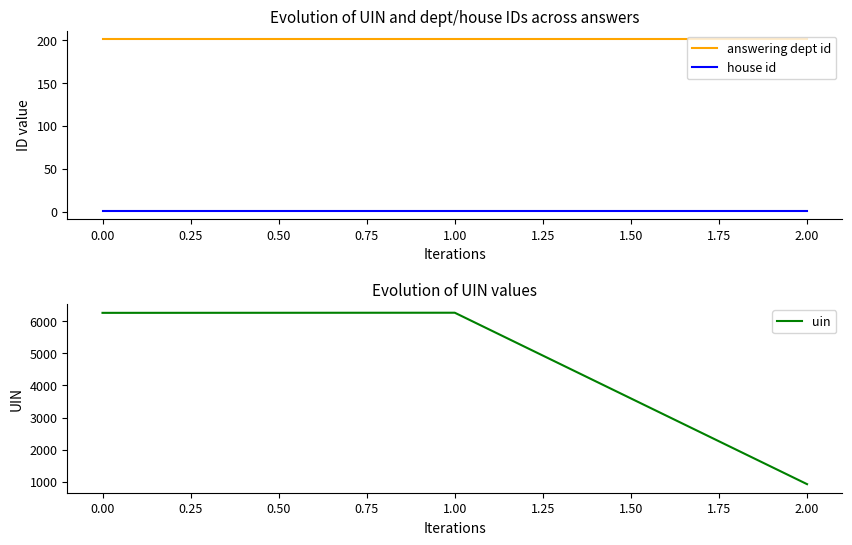

What are all the series names shown in the legend?

answering dept id, house id, uin